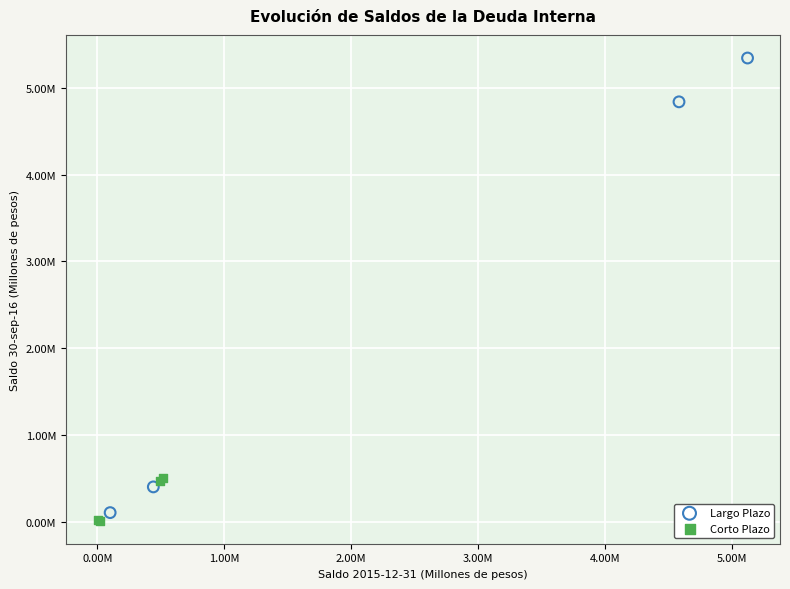

What are all the series names shown in the legend?

Largo Plazo, Corto Plazo